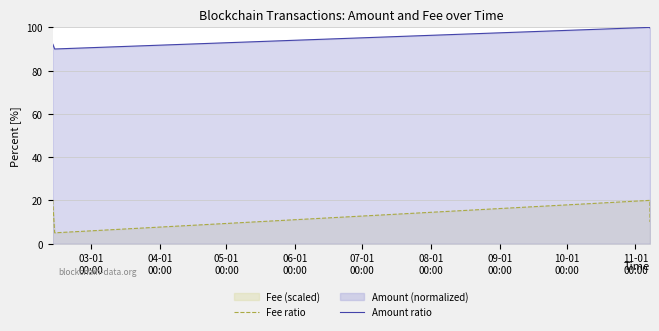

At how many categories does at least one series exceed 72?

4